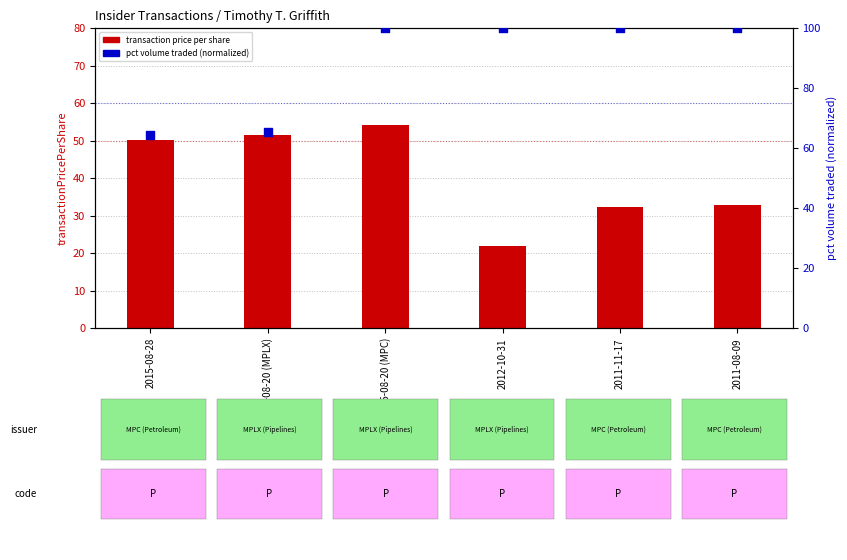

Which series contains the lowest Y value?

transaction price per share